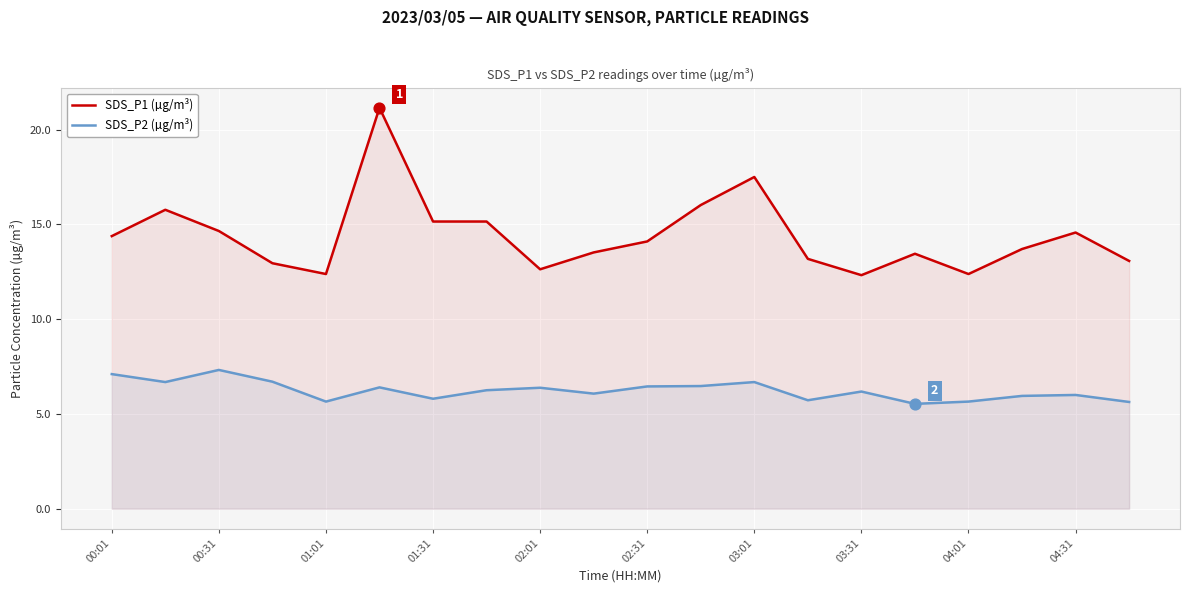

Which series contains the lowest Y value?

SDS_P2 (µg/m³)